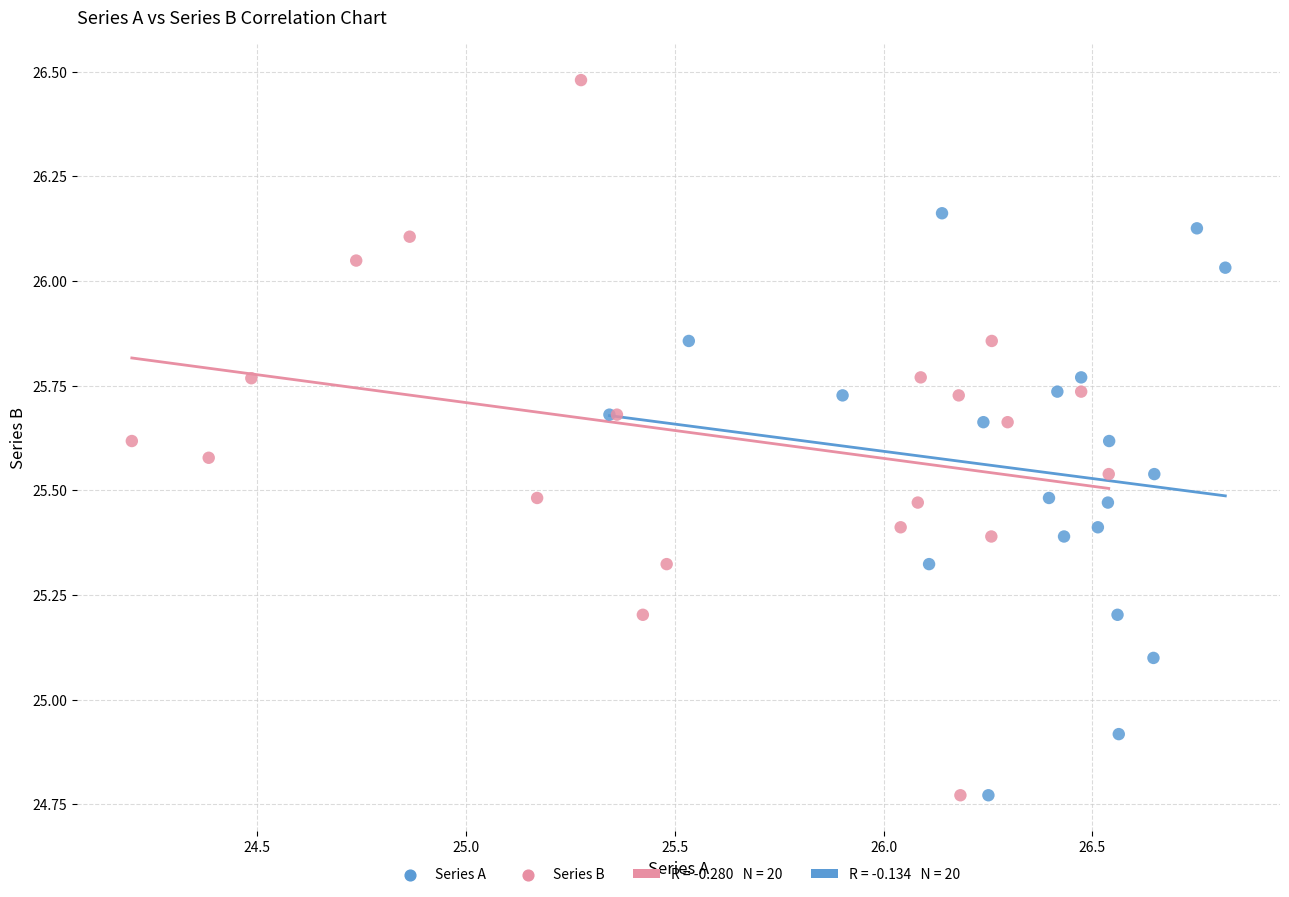

Which series contains the highest Y value?

Series B